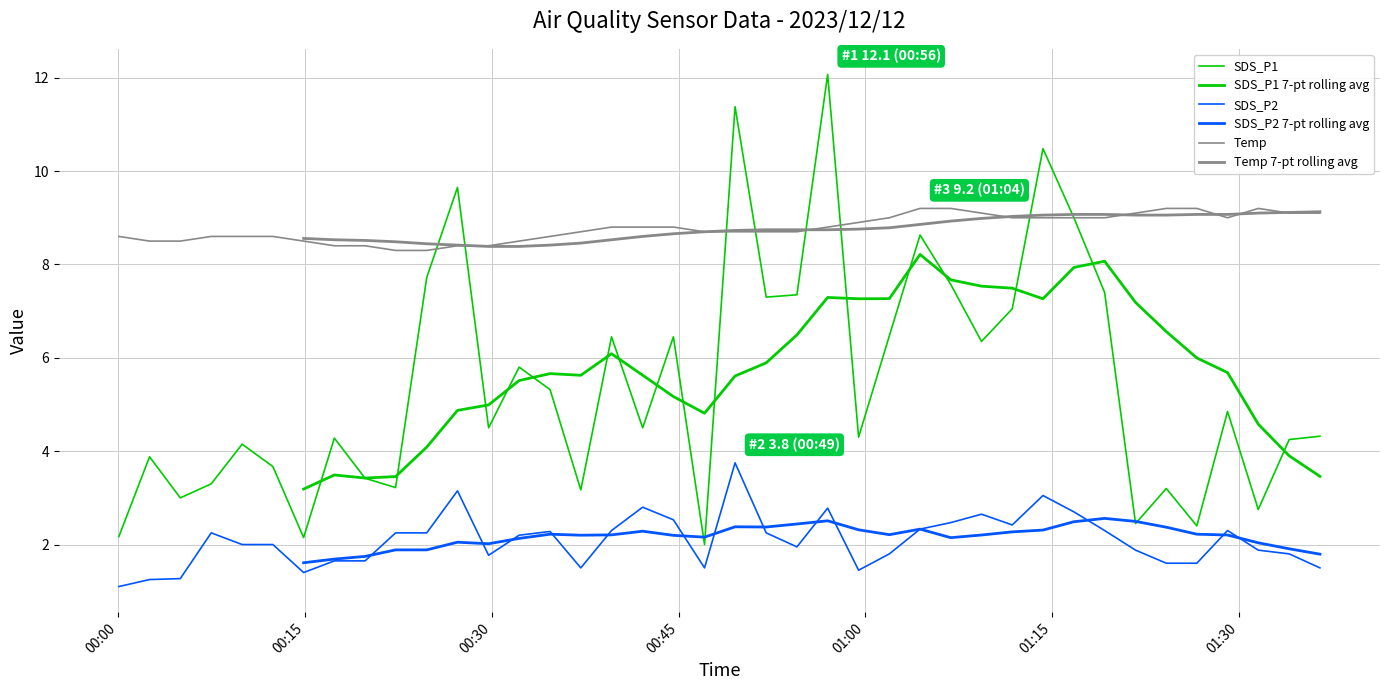

What is the difference between the Temp values at 2023/12/12 00:34:41 and 2023/12/12 01:14:15?

0.4